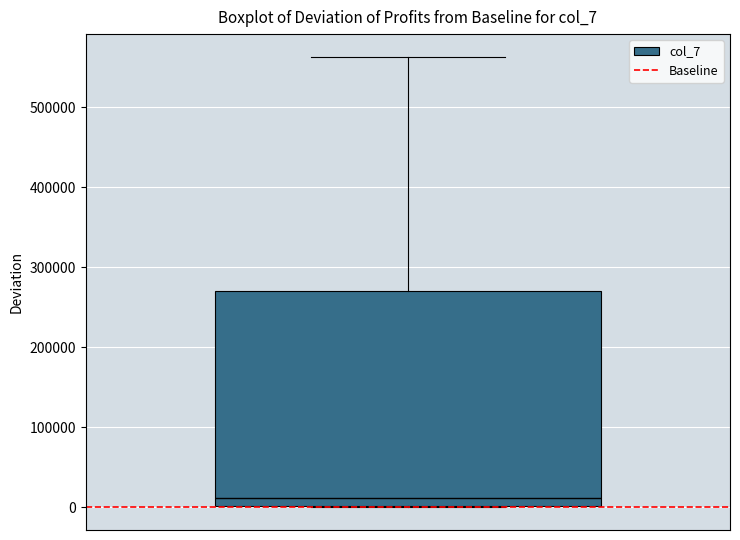

Transcribe this box plot: give where the median line is, the range the box spans, and where the two whiskers end, as read against the y-axis. The values are not printed on the chart, so give them approximately, as read against the axis.

median 10000, box 0 to 270000, whiskers 0 to 560000